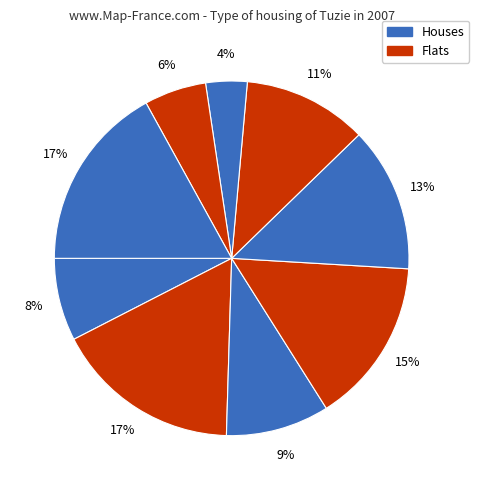

Count the number of slices in the pie.

9